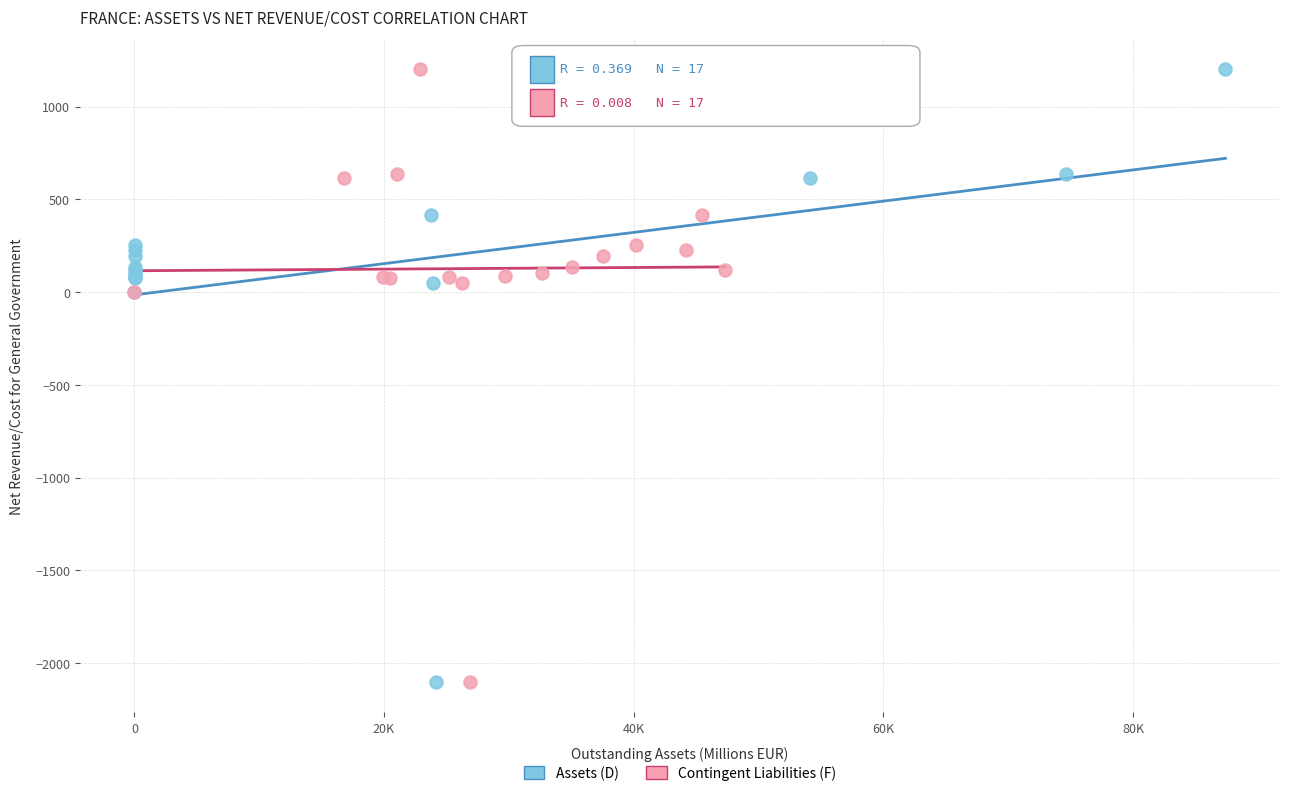

What are all the series names shown in the legend?

Assets (D), Contingent Liabilities (F)